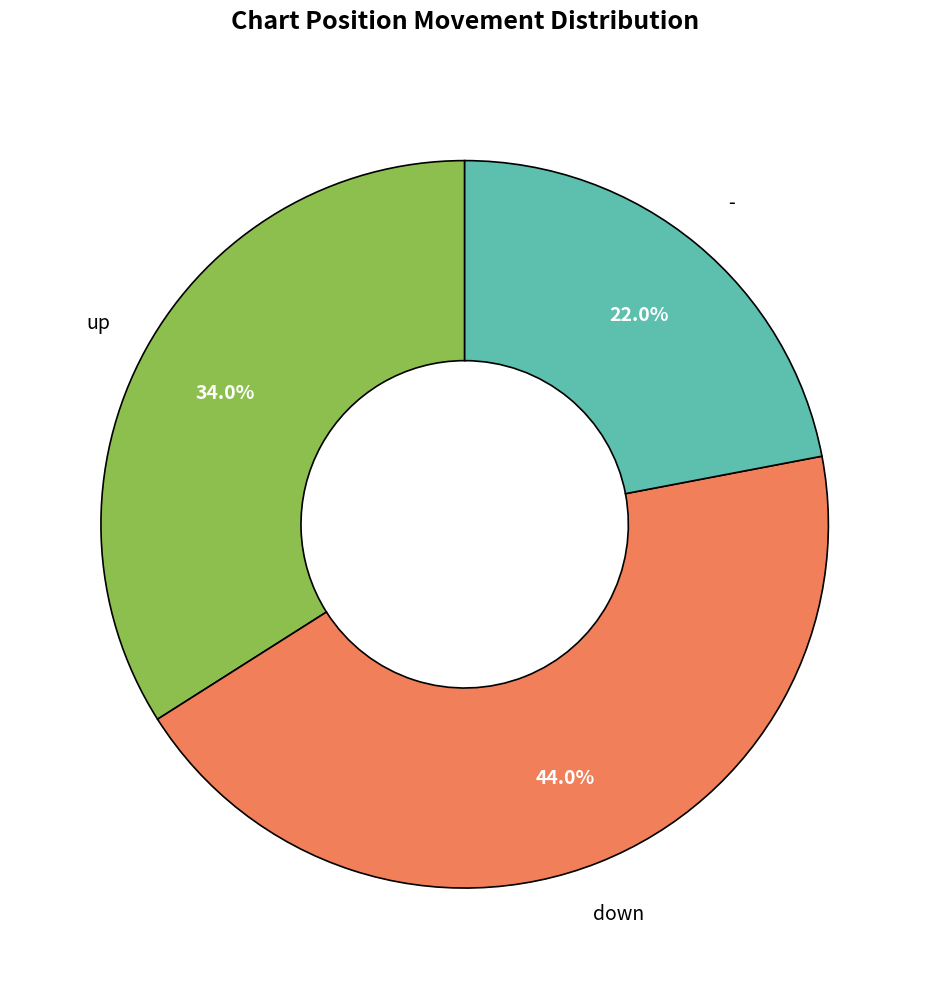

Between down and up, which is larger?

down